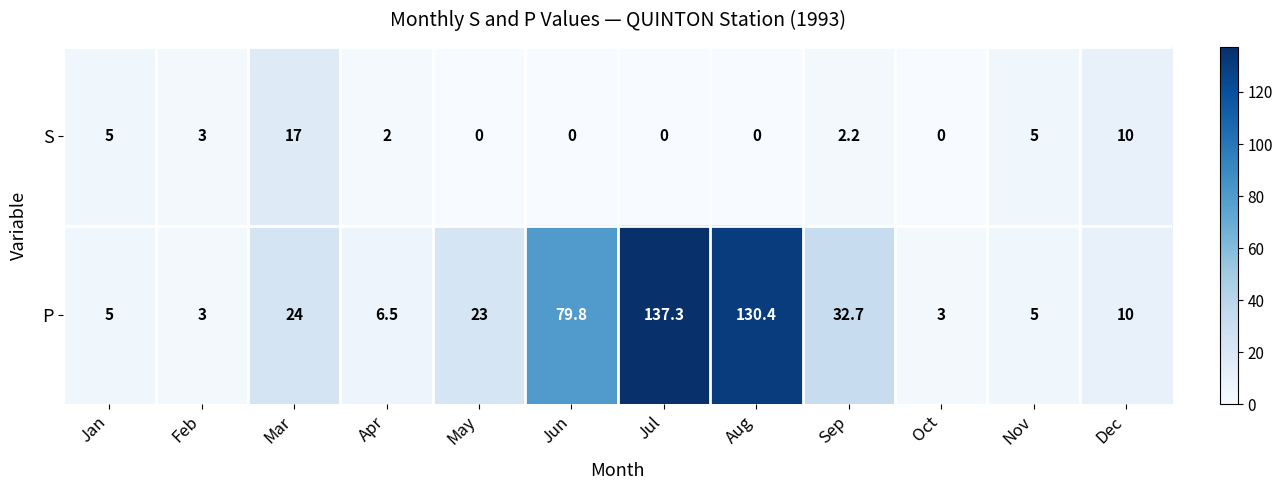

At which label is S closest to 8?

Dec